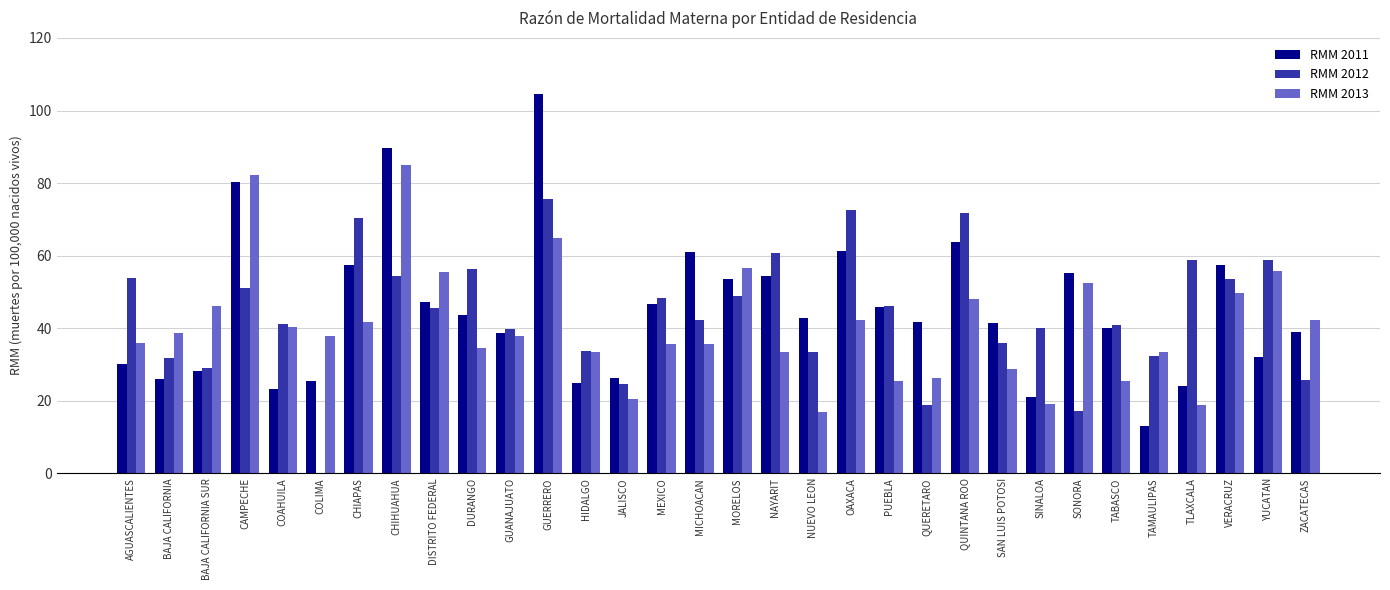

At which category is the sum across all series the highest?

GUERRERO